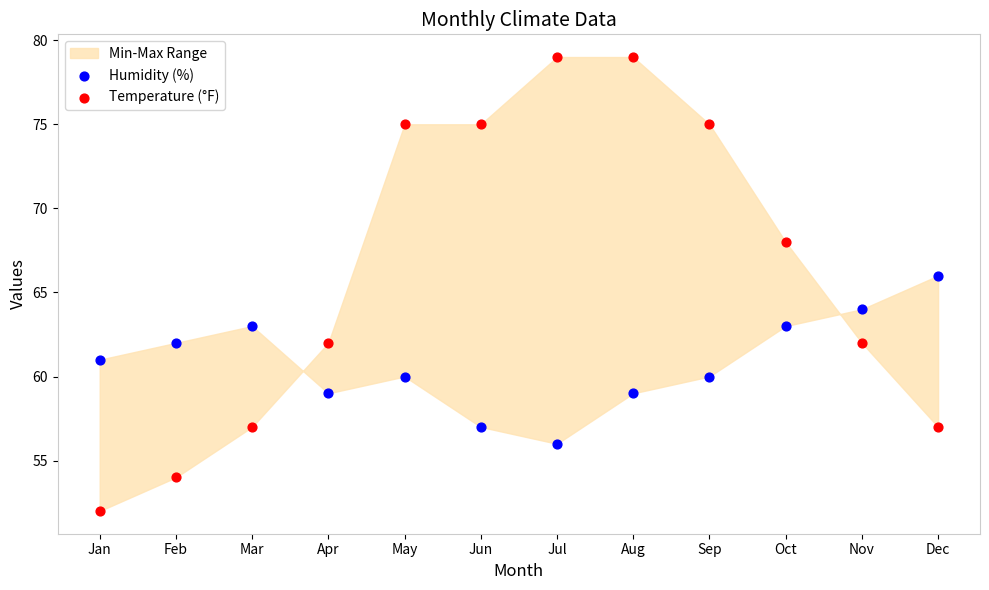

Across all data points, what is the range of Y values (max minus min)?

27